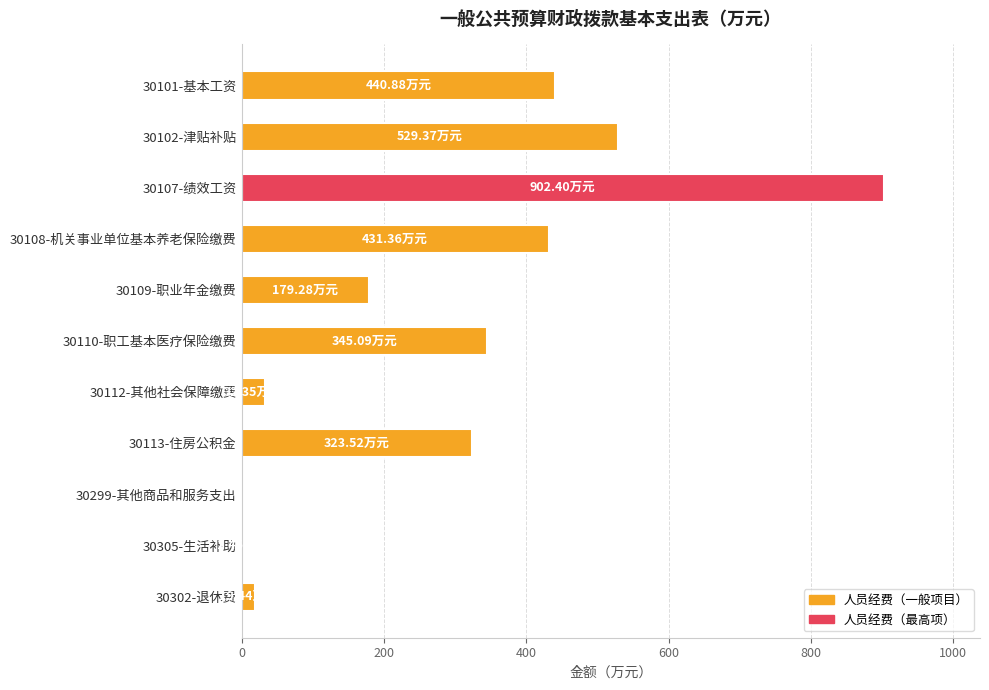

What is the ratio of the value at 30101-基本工资 to the value at 30110-职工基本医疗保险缴费?

1.3